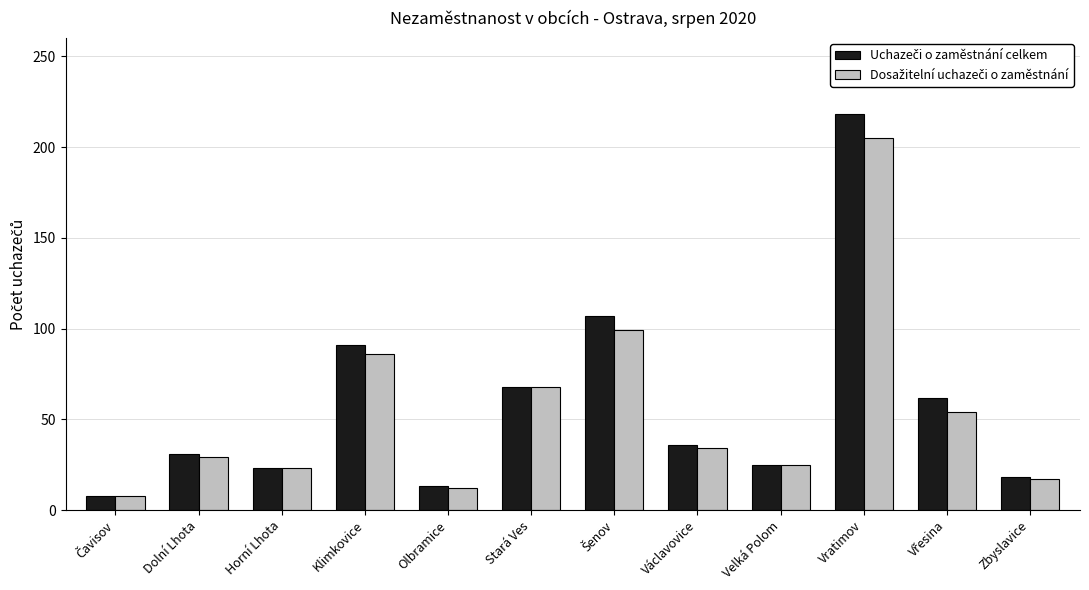

Which category has the highest value across all series?

Vratimov